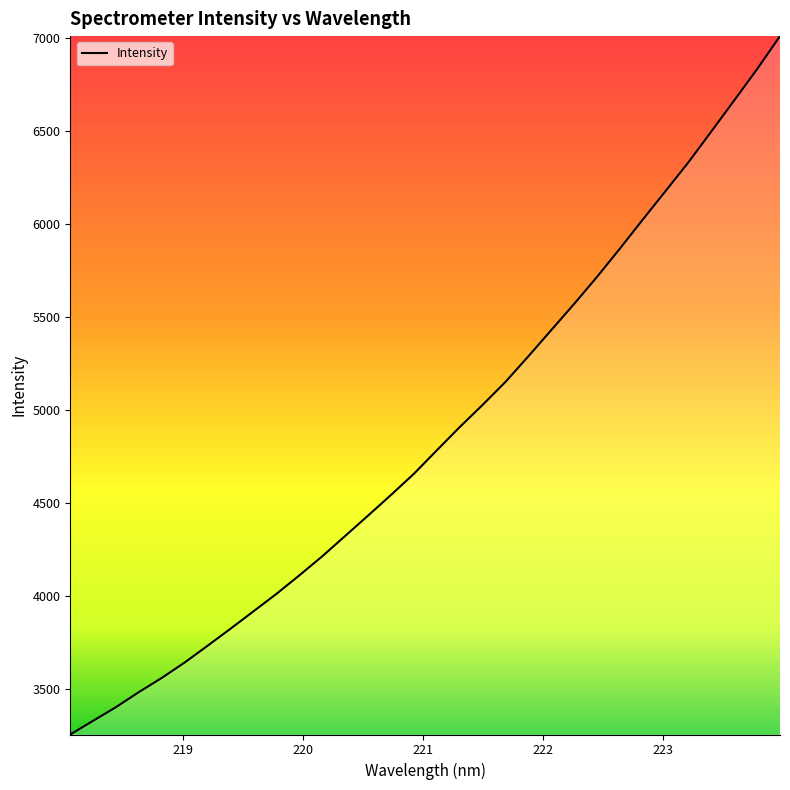

What is the smallest value displayed?

3256.5